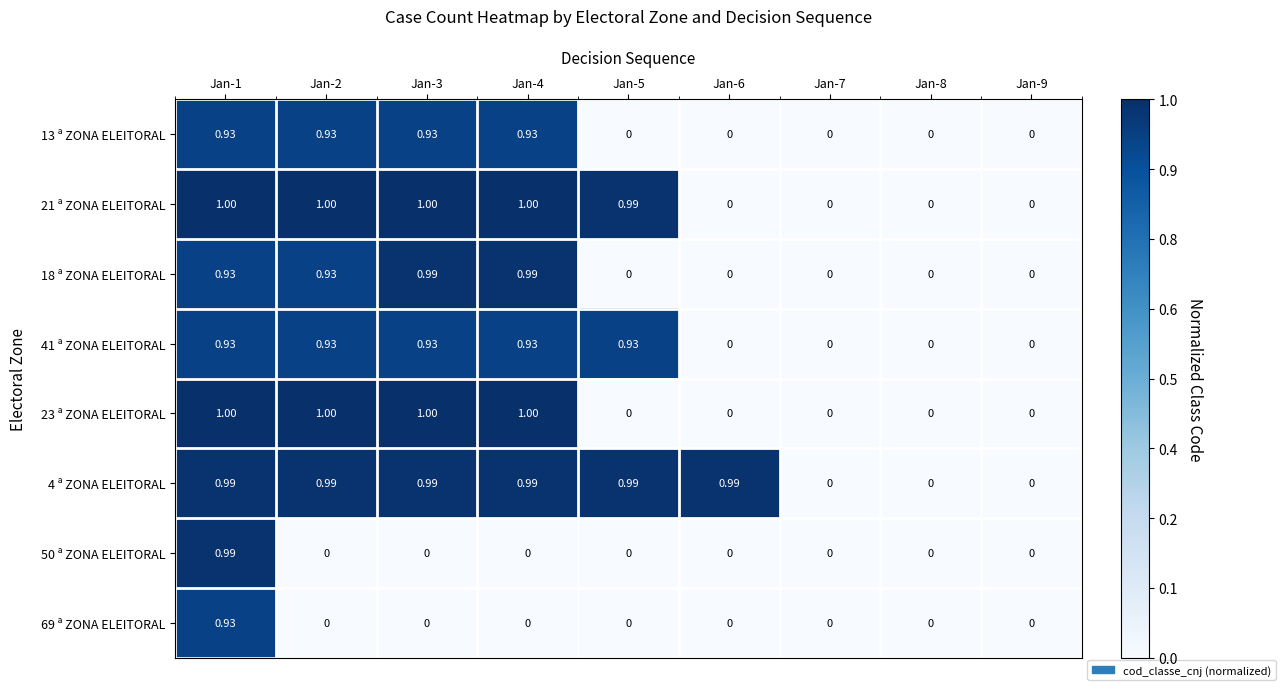

Count the number of categories in the chart.

9